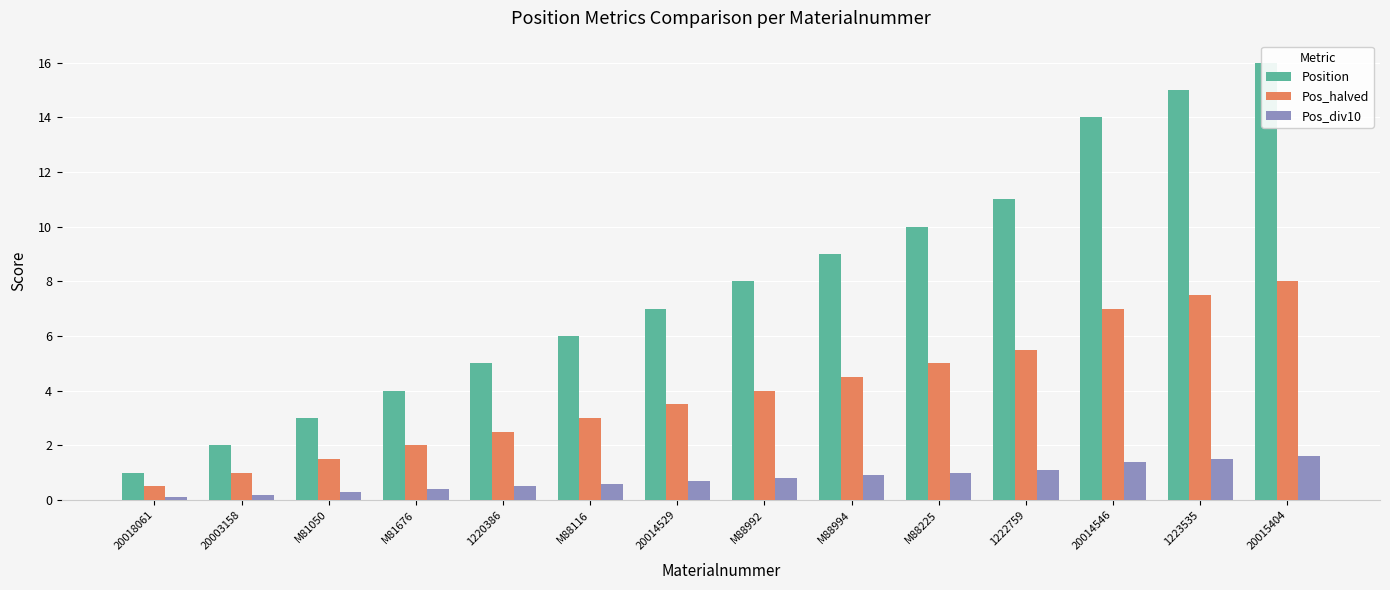

What is the label of the 5th bar from the right?

M88225